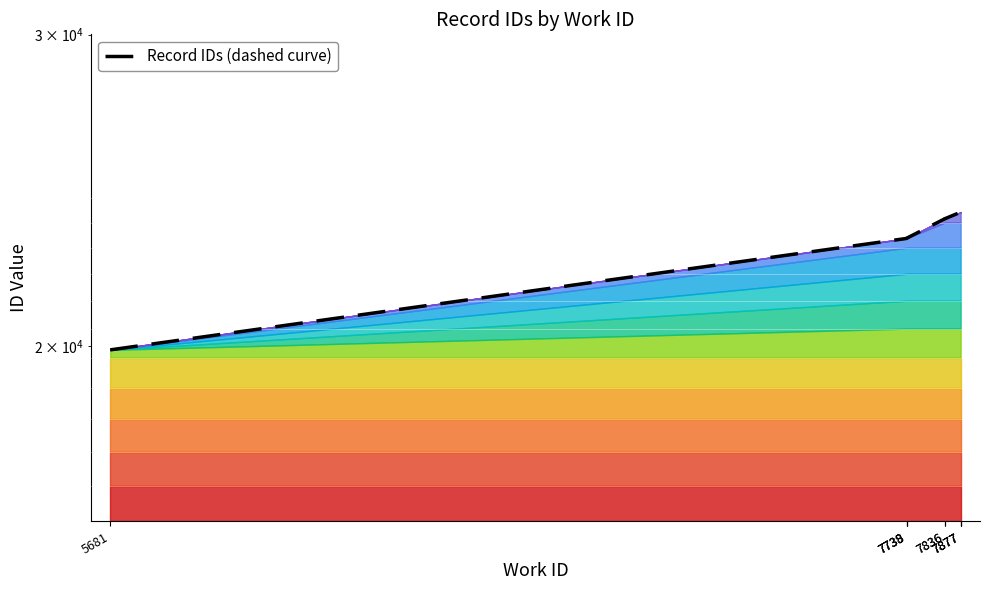

Is it true that the value at 7877 is 23817?

True